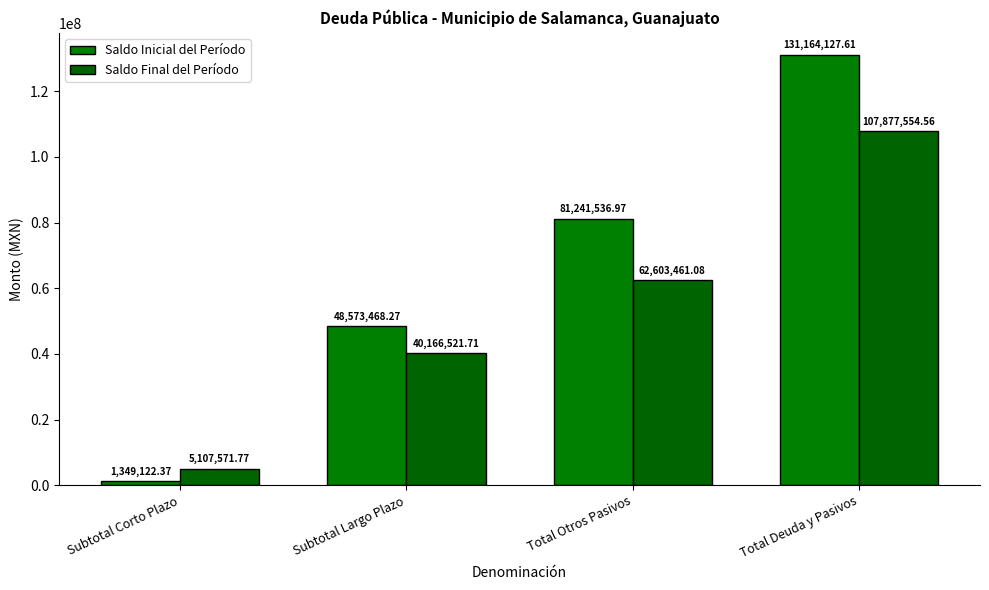

Reading left to right, list all the values displayed in this chart.

Saldo Inicial del Período: 1349122.4	48573468.3	81241537.0	131164127.6
Saldo Final del Período: 5107571.8	40166521.7	62603461.1	107877554.6